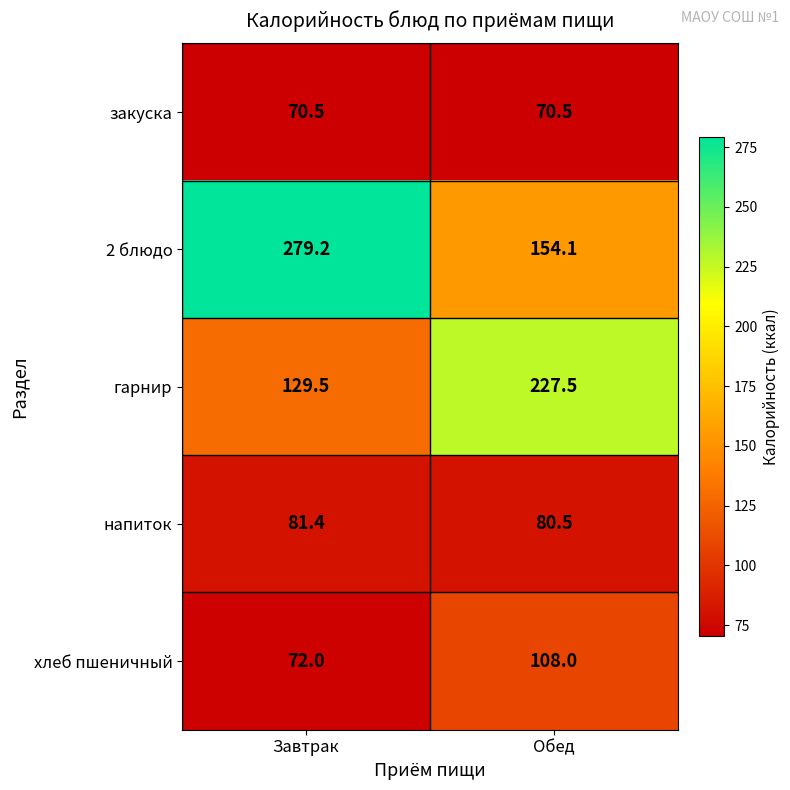

What is the greatest value displayed?

279.2